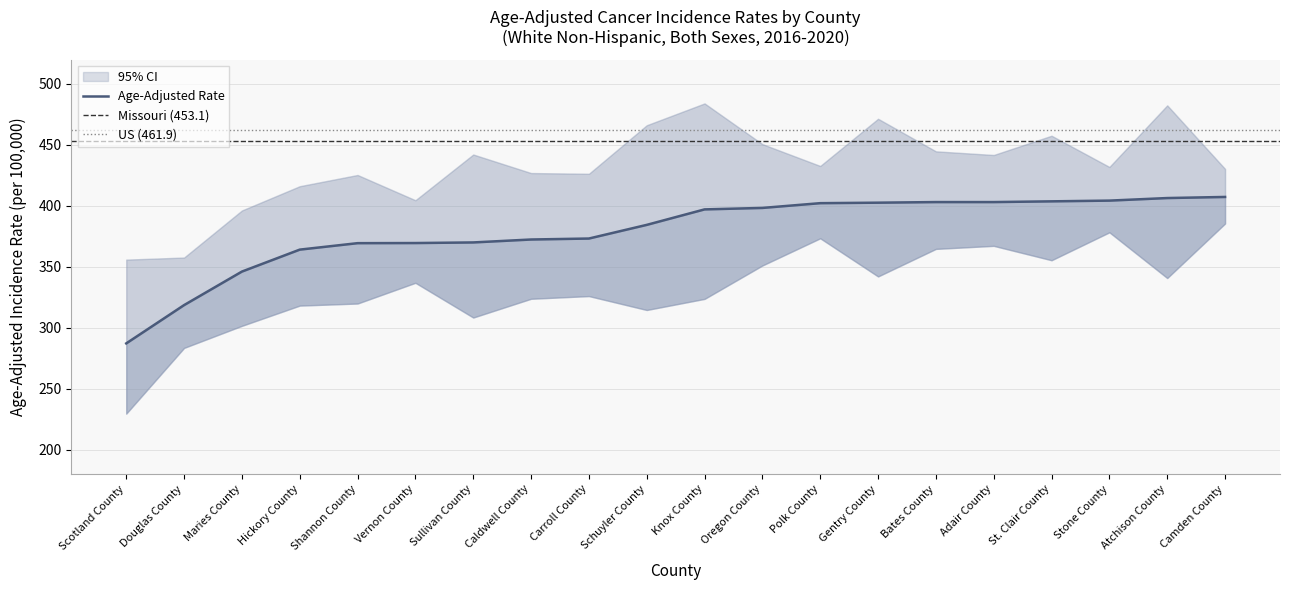

What is the label of the 10th point from the left?

Schuyler County